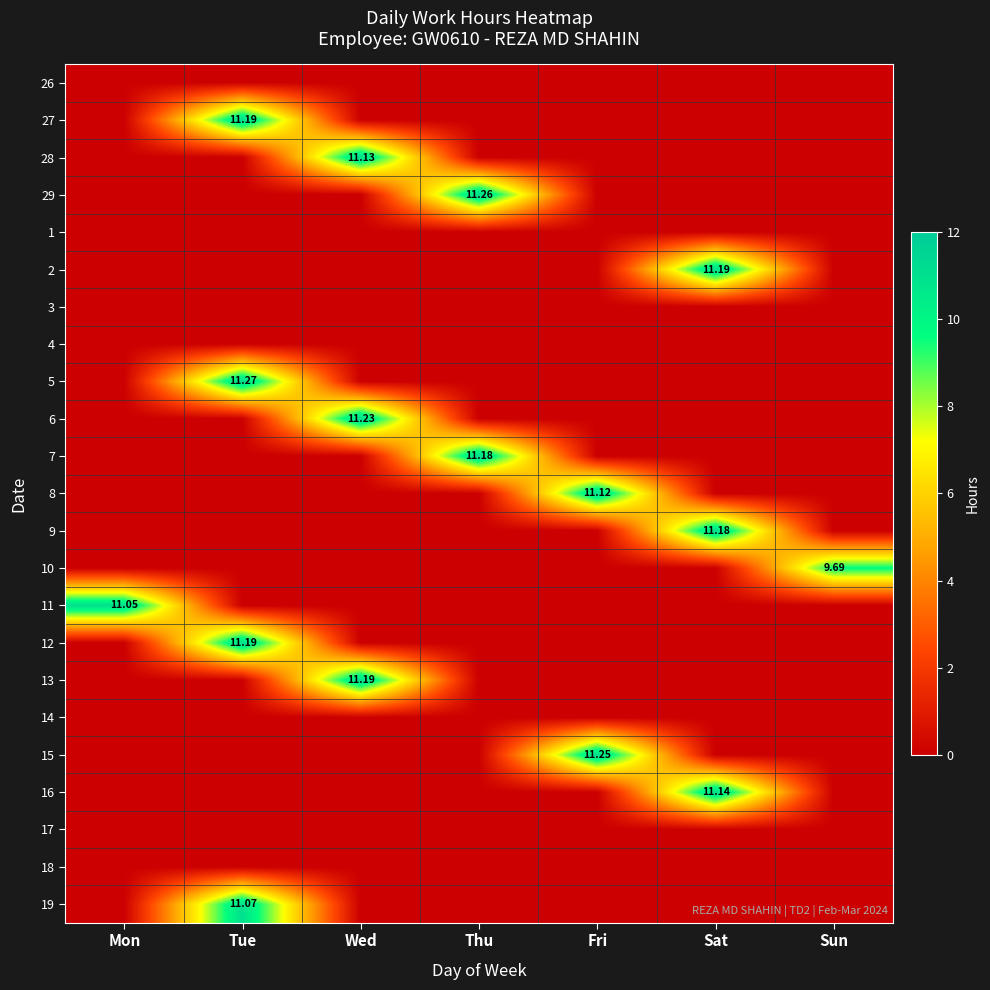

Rank the series at Fri from highest to lowest value.

15, 8, 26, 27, 28, 29, 1, 2, 3, 4, 5, 6, 7, 9, 10, 11, 12, 13, 14, 16, 17, 18, 19